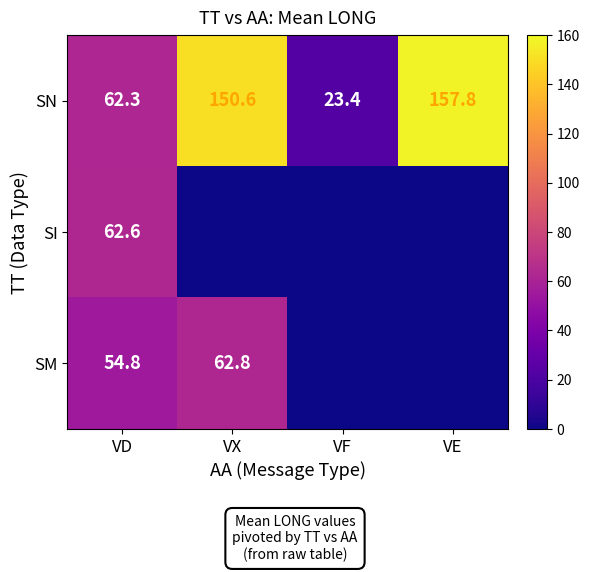

How many data points does each series have?

4